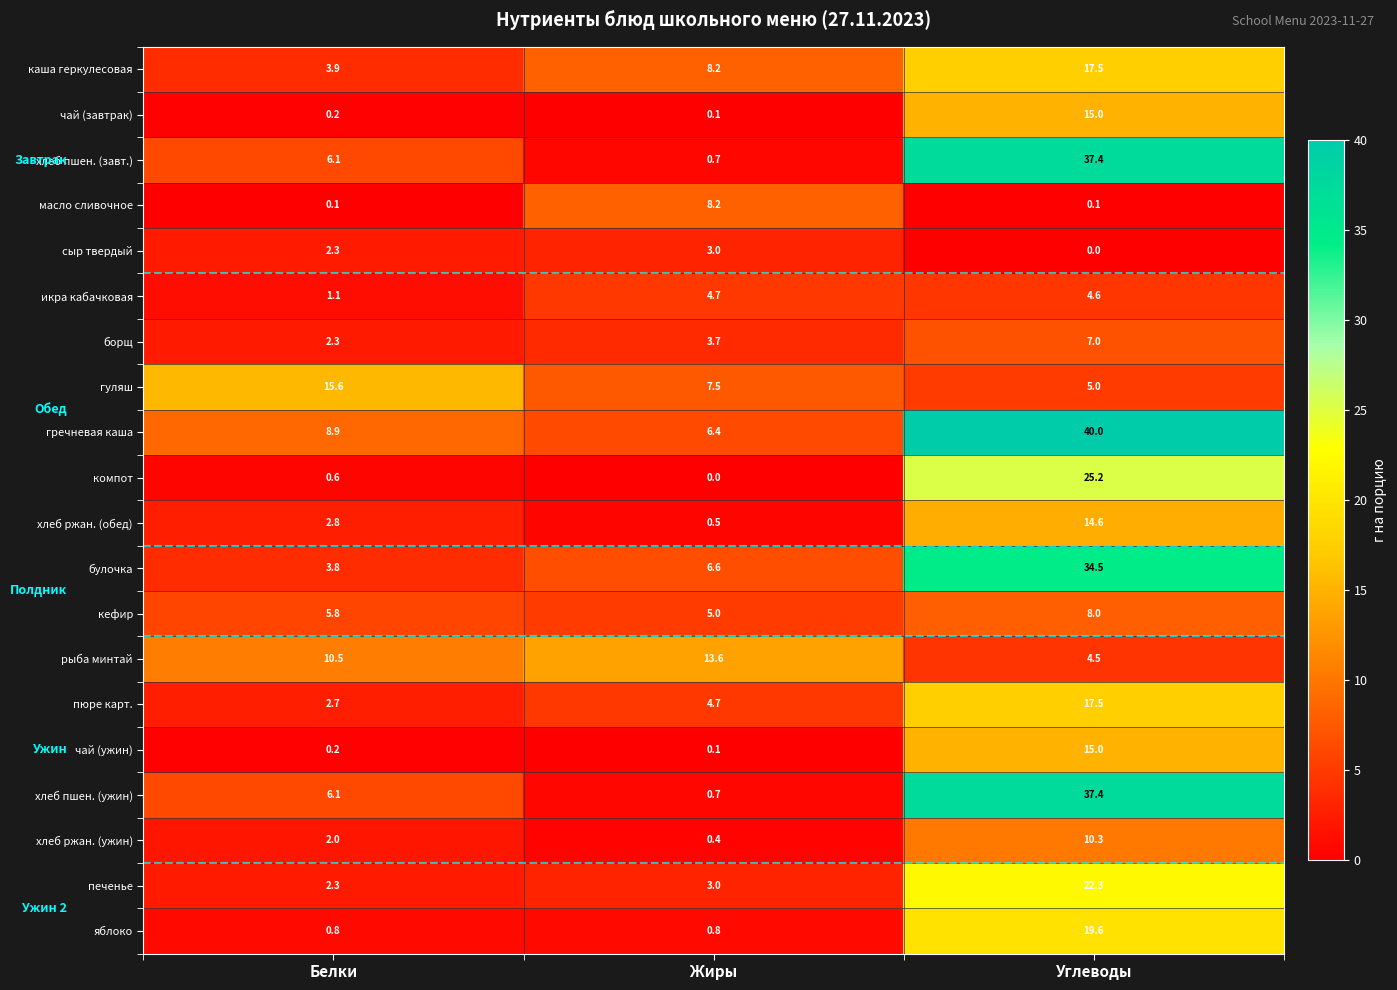

List the labels in order of рыба минтай value, largest first.

Жиры, Белки, Углеводы